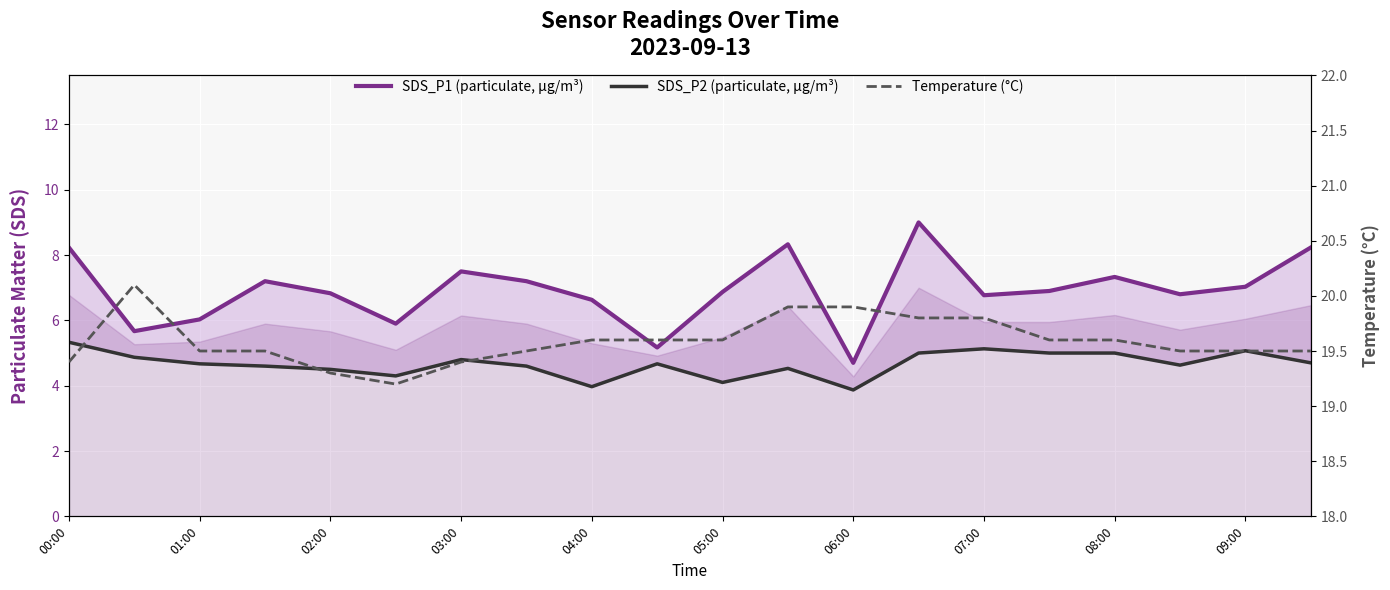

At which label does SDS_P1 (particulate, µg/m³) first exceed 6?

00:00